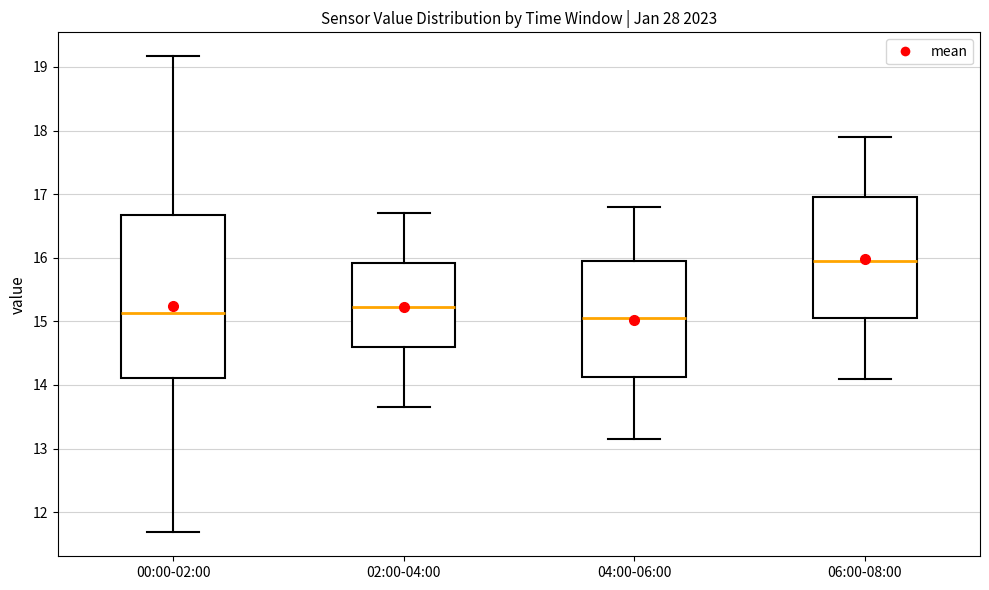

Where does the lower whisker of the box for 00:00-02:00 end on the y-axis? The values are not printed on the chart, so give them approximately, as read against the axis.

11.7